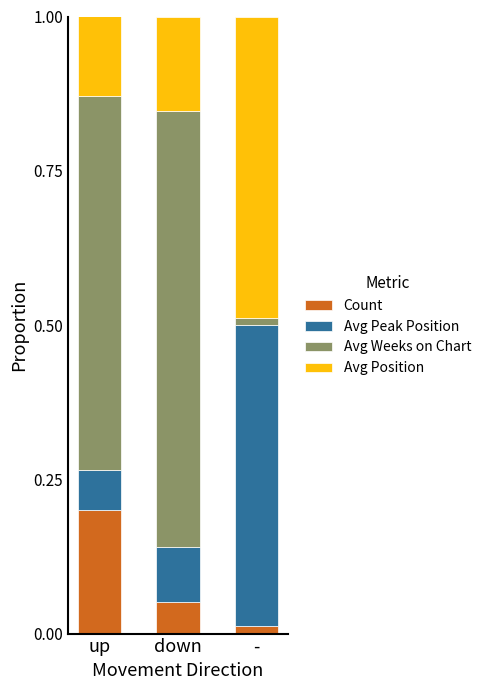

Where is Count nearest to the value 0?

-